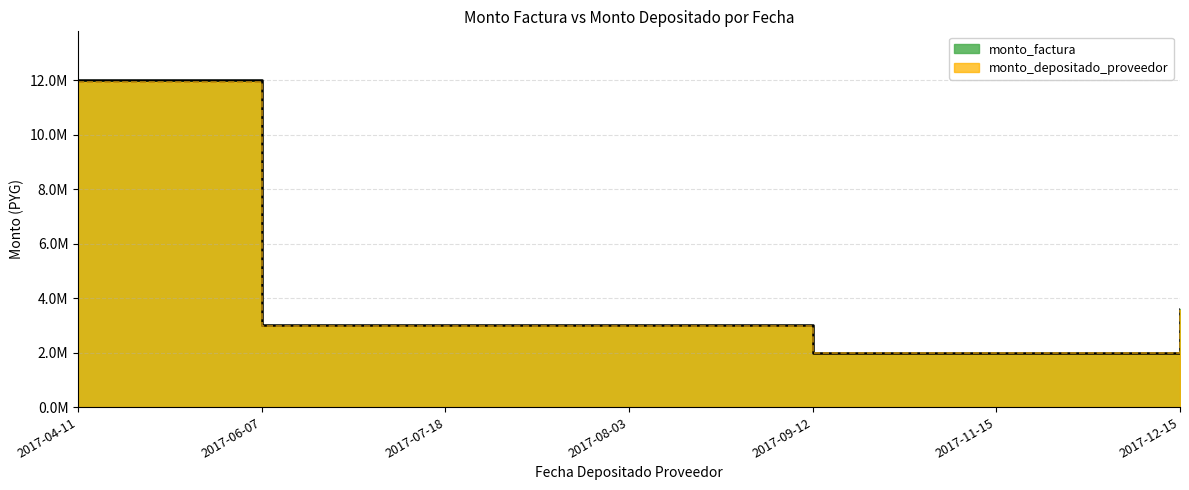

Rank the series by their average value, from lowest to highest.

monto_depositado_proveedor, monto_factura